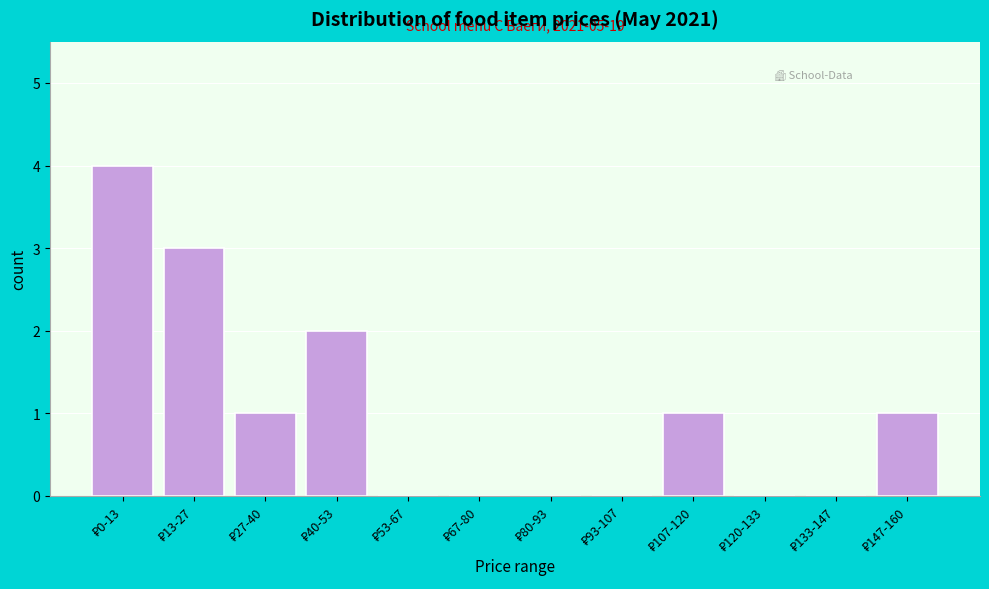

What is the maximum value shown in the chart?

4